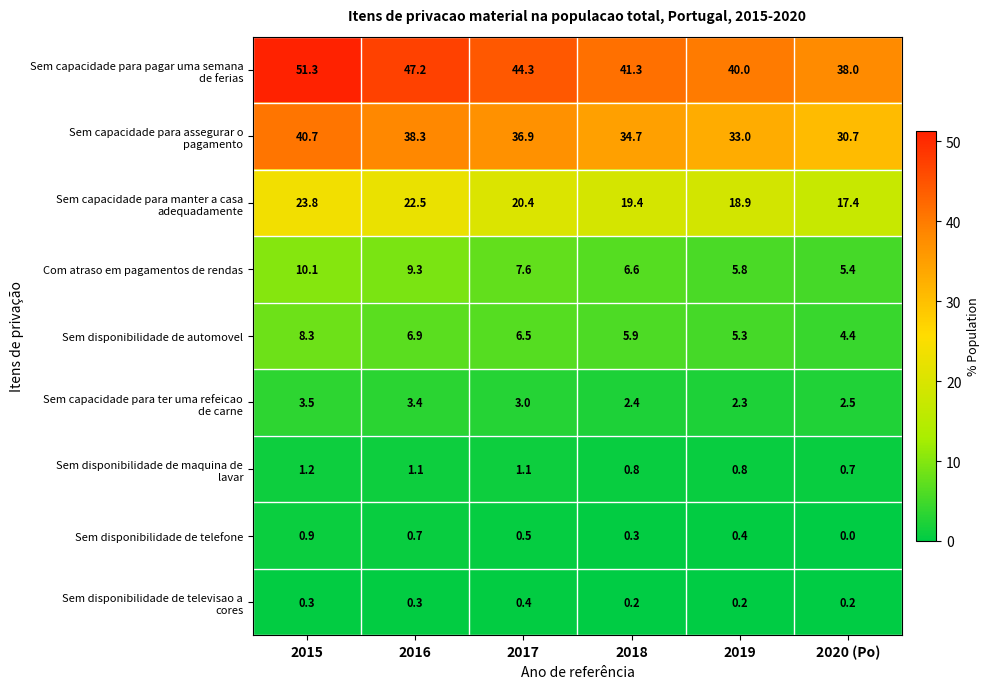

What is the difference between the maximum and second lowest values in the Sem disponibilidade de telefone series?

0.6